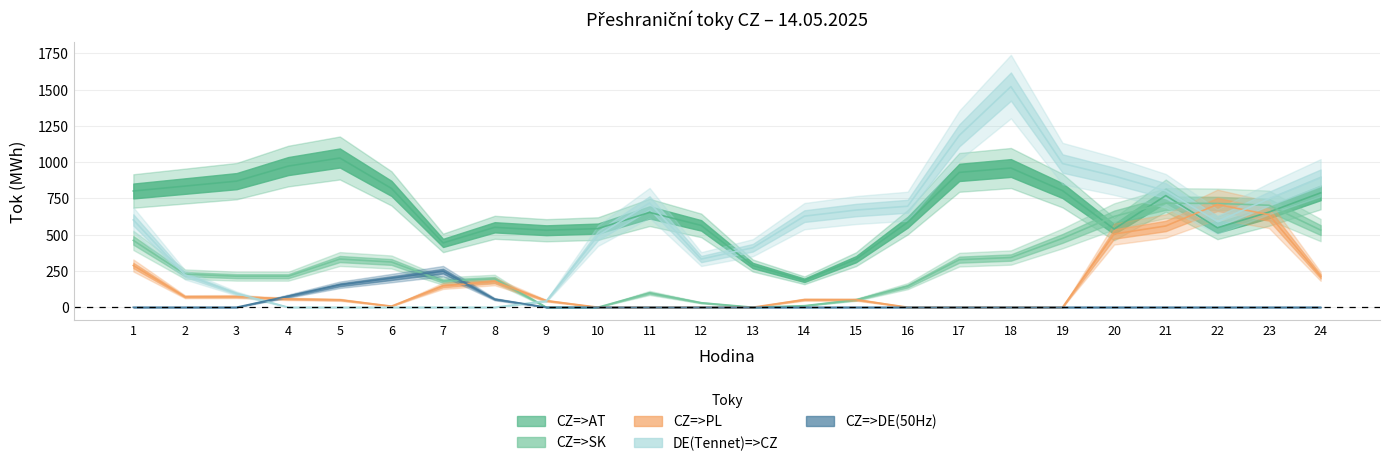

How many values in the CZ=>PL series are below 52?

11